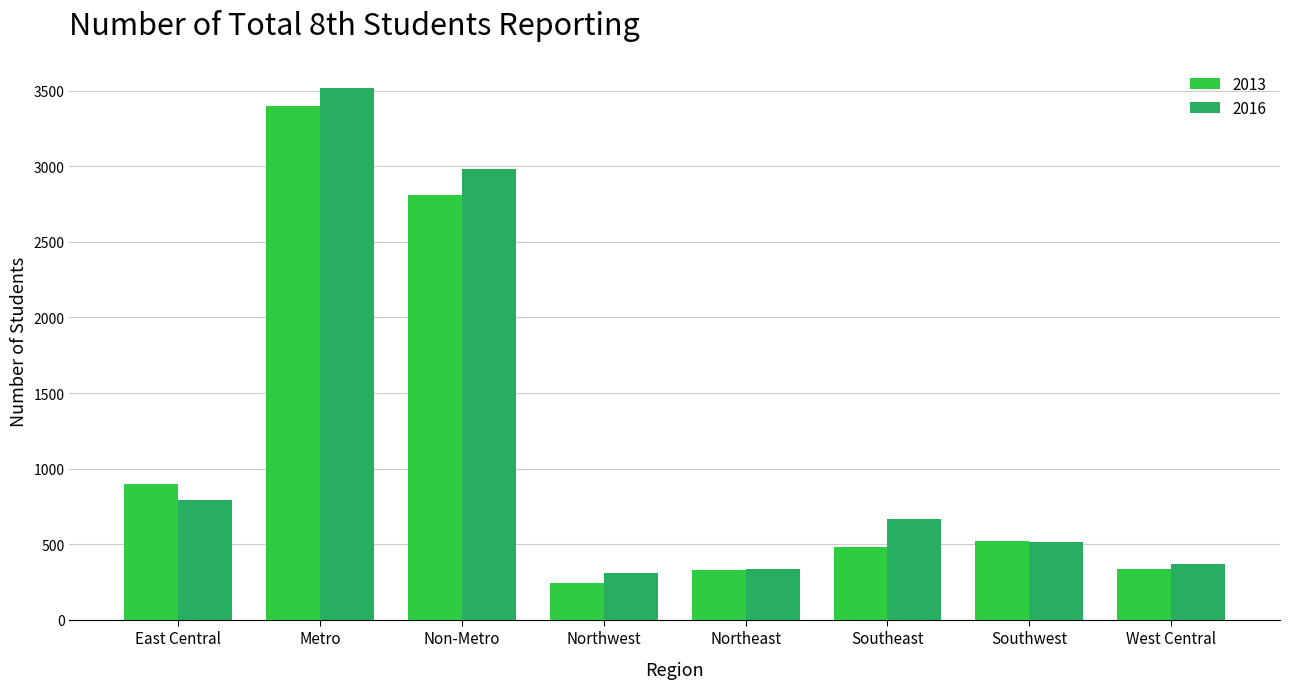

What is the spread (max minus min) of values at Northeast?

11